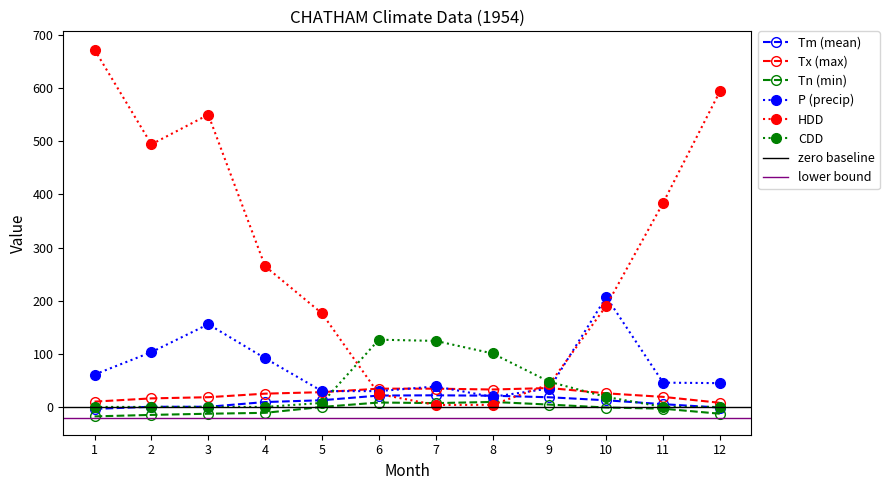

How many times do CDD and HDD cross each other?

2